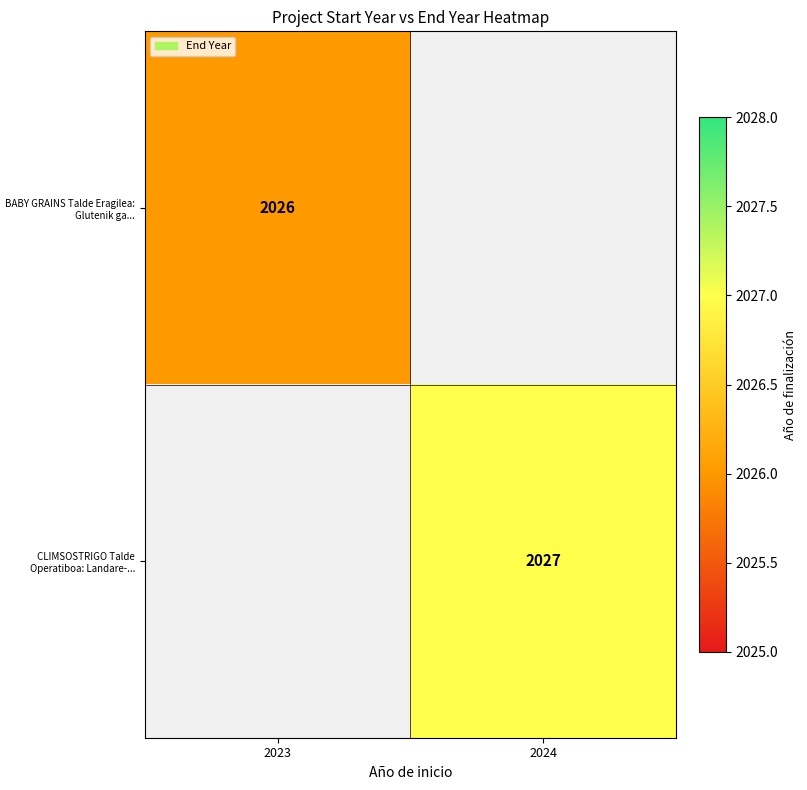

What is the minimum value shown in the chart?

2026.0